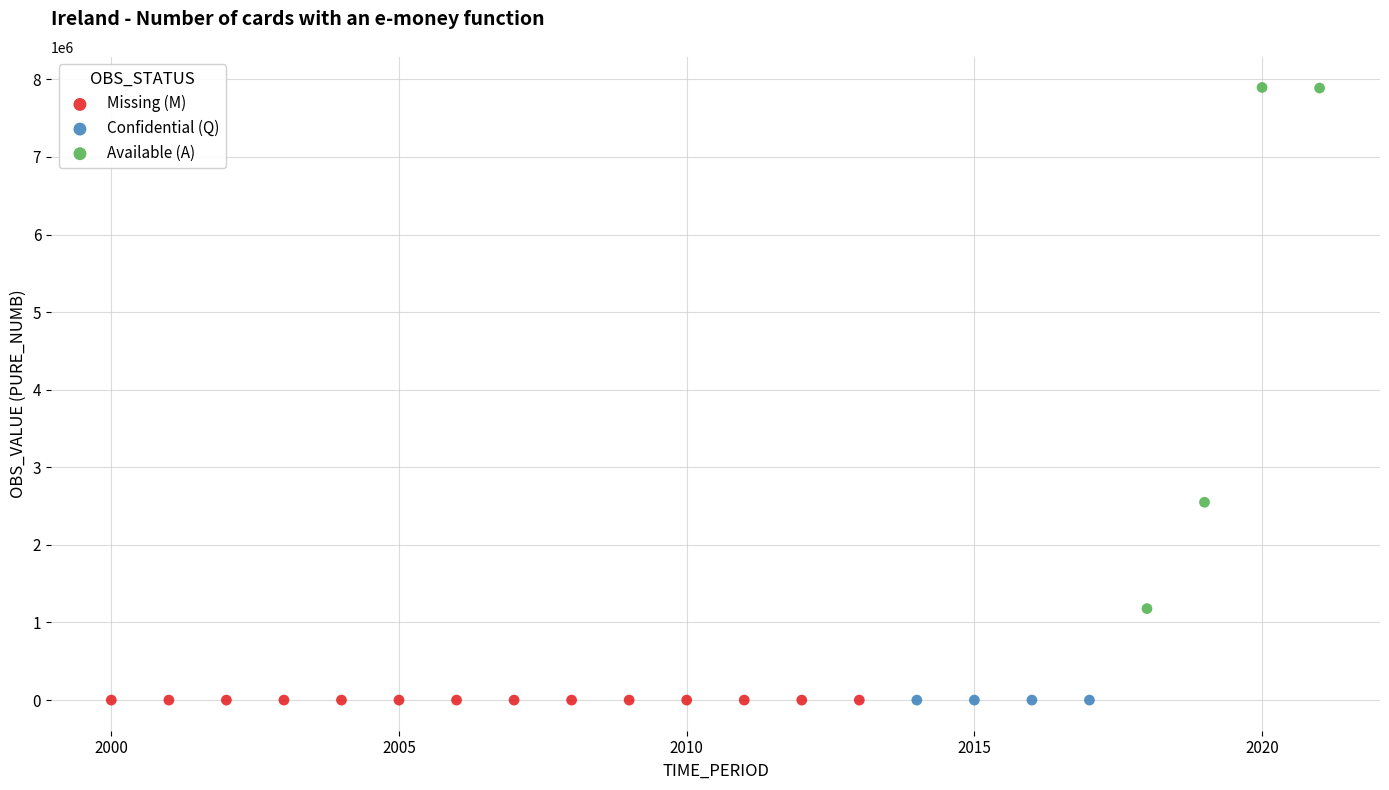

What are all the series names shown in the legend?

Missing (M), Confidential (Q), Available (A)